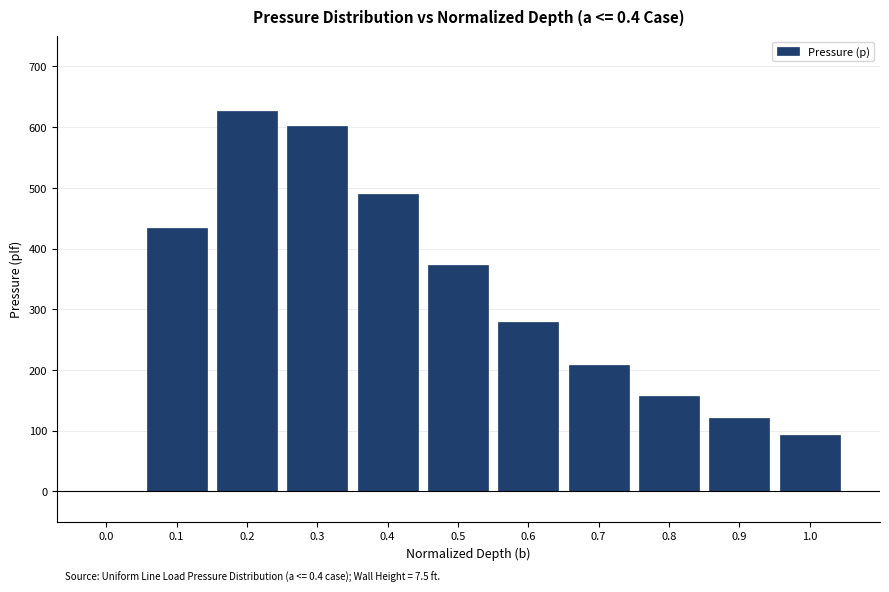

Reading left to right, list all the values displayed in this chart.

0.0=0.0	0.1=434.1	0.2=627.3	0.3=602.2	0.4=490.1	0.5=373.2	0.6=278.4	0.7=207.9	0.8=156.8	0.9=120.0	1.0=93.2